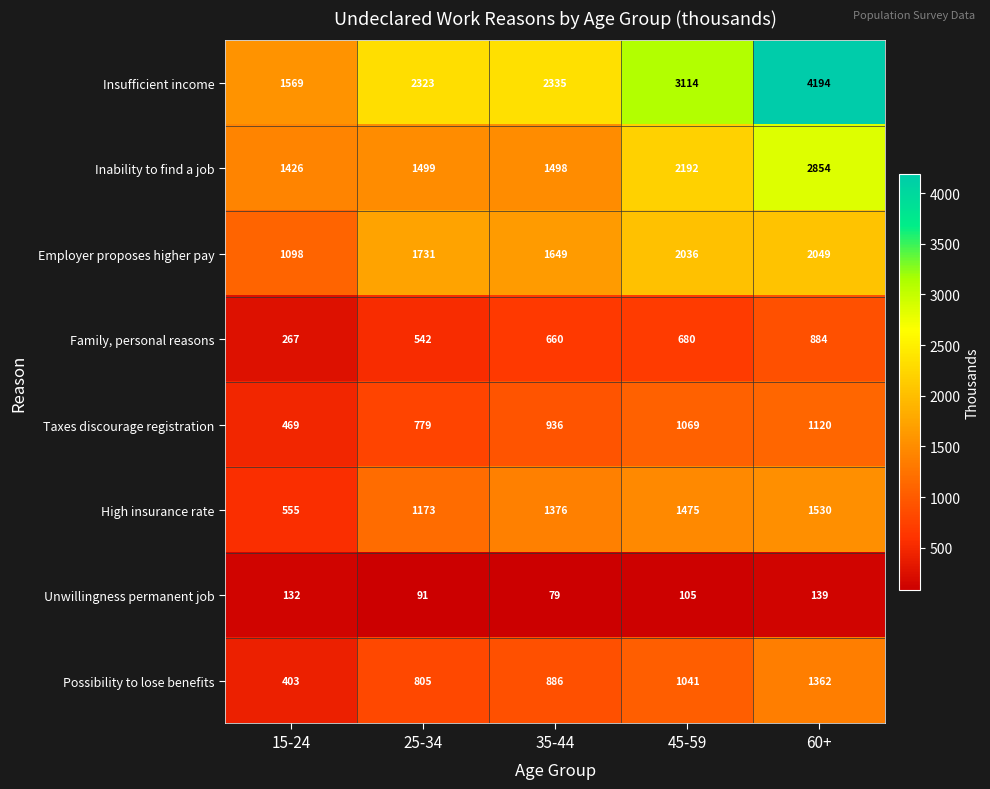

At which category is the sum across all series the highest?

60+